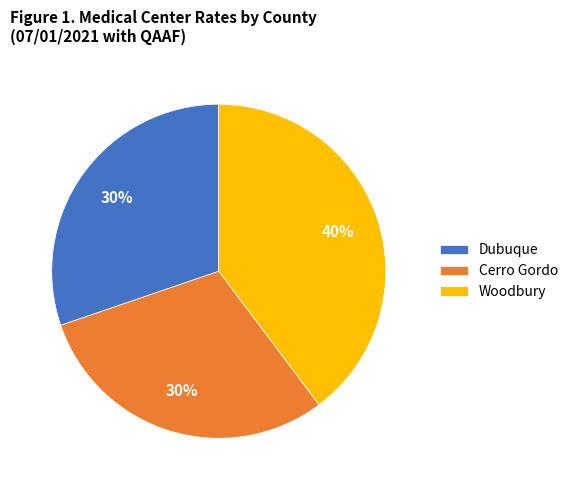

Do Dubuque and Cerro Gordo together represent more than half of the pie?

Yes